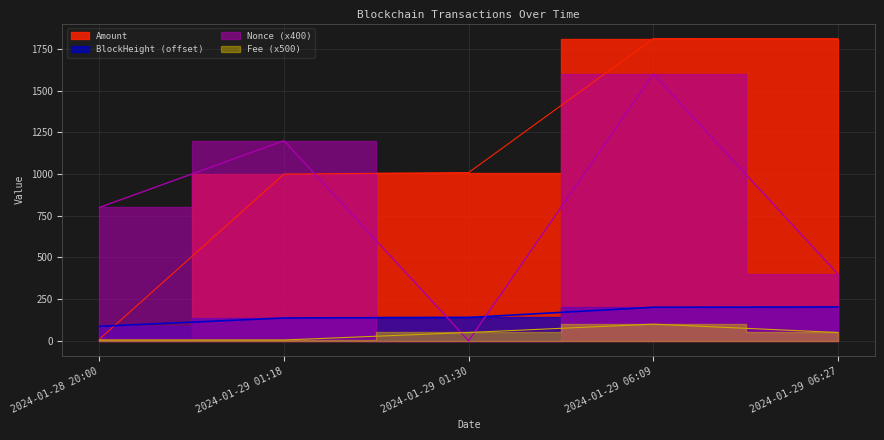

At which category is the sum across all series the highest?

2024-01-29 06:09